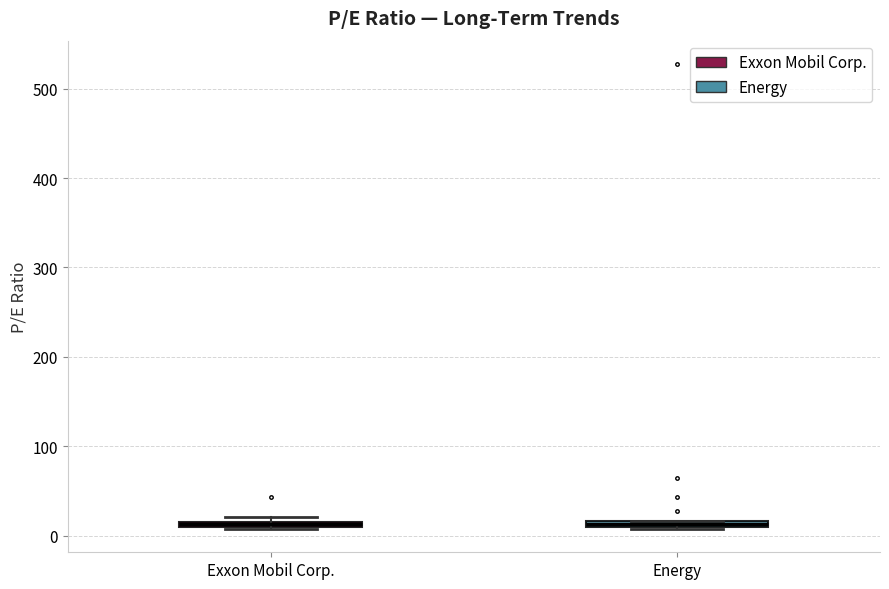

Where is the lower edge of the box for Exxon Mobil Corp. on the y-axis? The values are not printed on the chart, so give them approximately, as read against the axis.

10